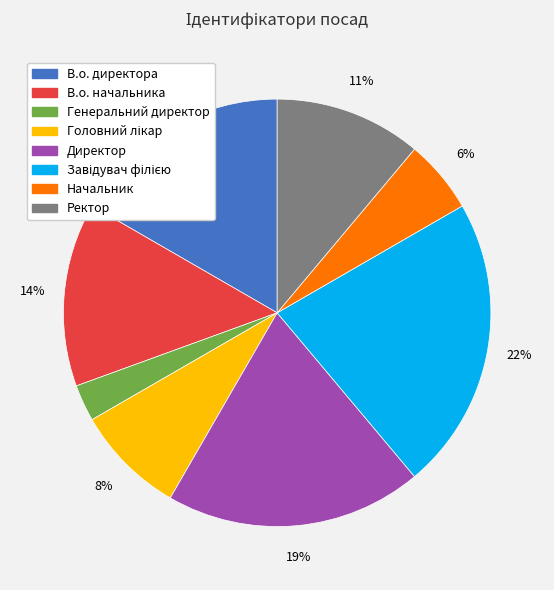

Is it true that Ректор is 11% of the pie?

True